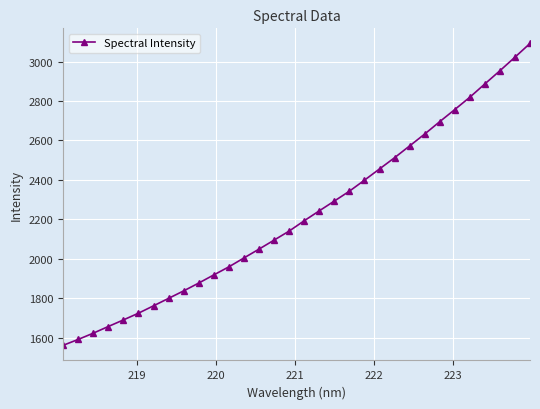

What is the value of the 22nd point from the left?

2455.5